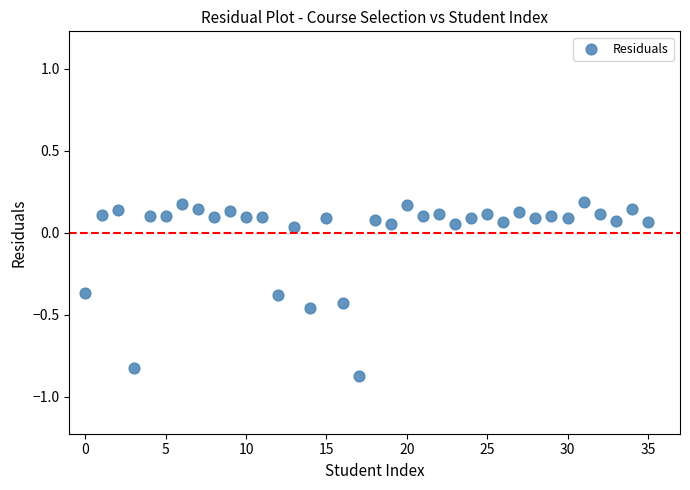

What is the range of Y values (max minus min)?

1.1